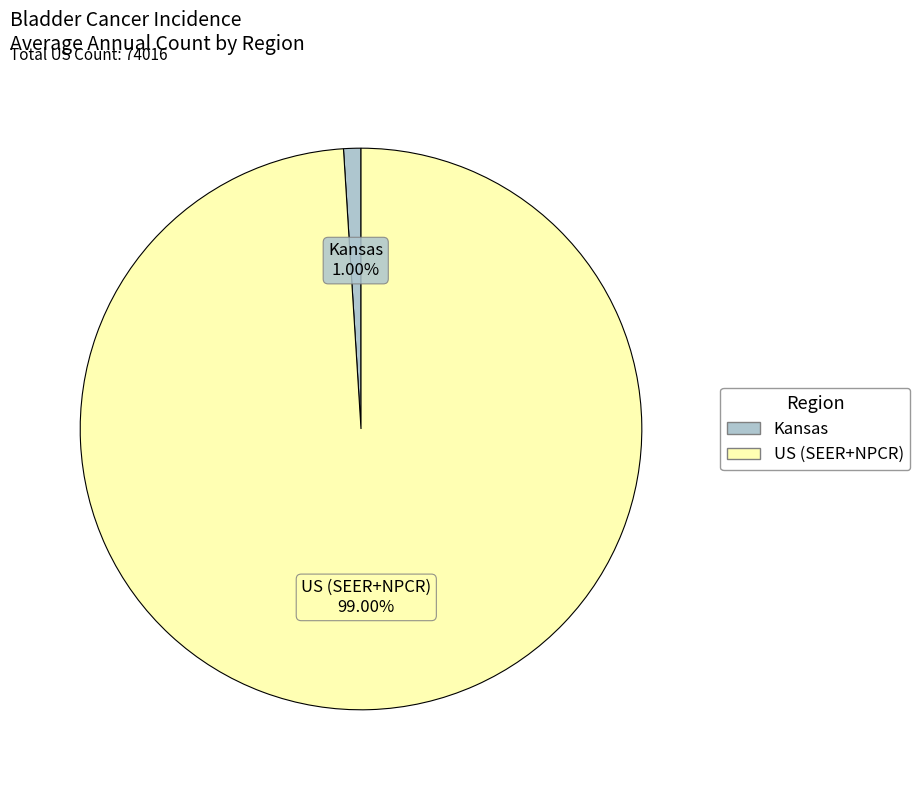

Rank the categories by value from lowest to highest.

Kansas, US (SEER+NPCR)